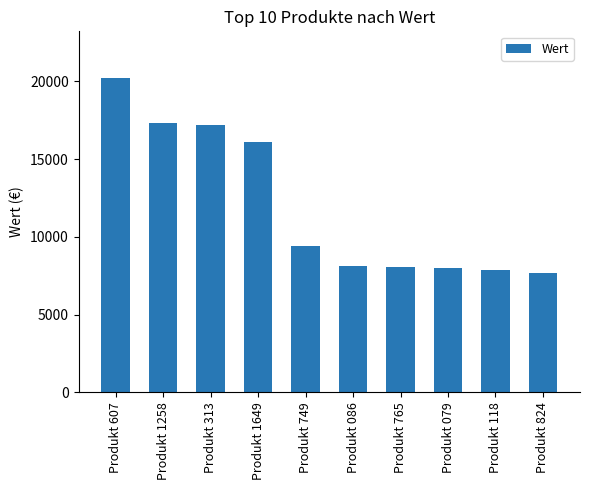

Count the number of data series in this chart.

1